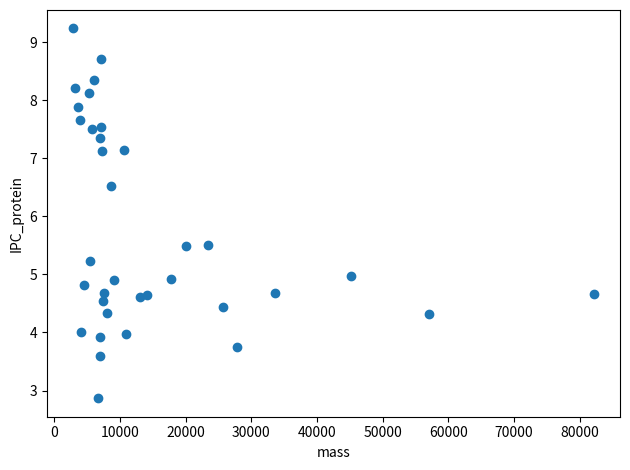

What is the range of Y values (max minus min)?

6.4